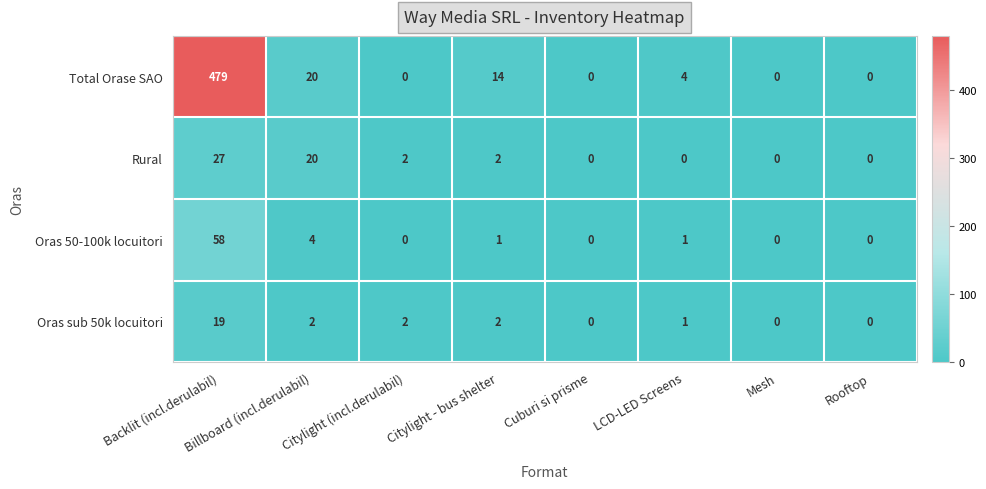

At which label is Oras 50-100k locuitori closest to 29?

Billboard (incl.derulabil)